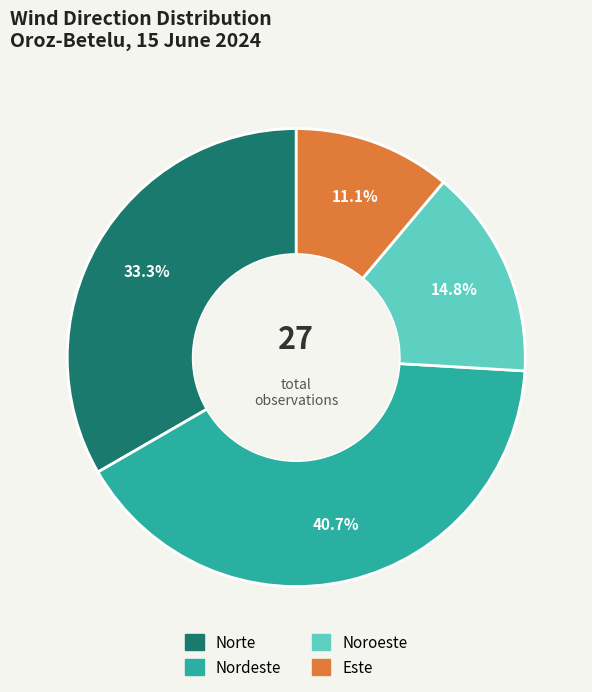

True or false: Nordeste accounts for 41% of the total.

True